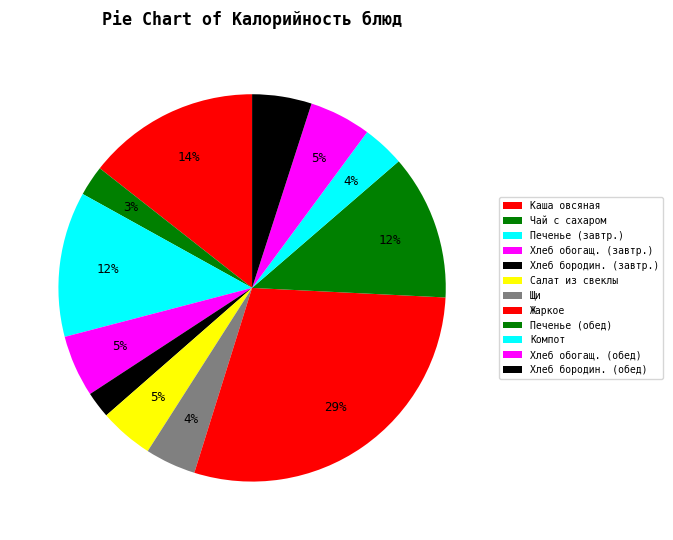

Count the number of slices in the pie.

12